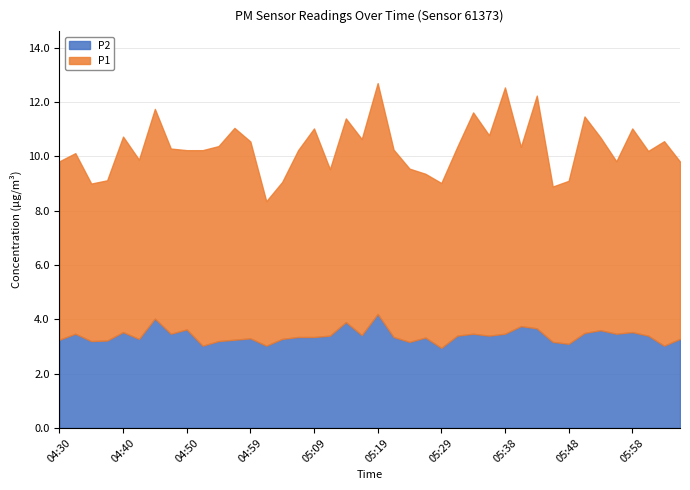

Rank the series at 05:09 from lowest to highest value.

P2, P1